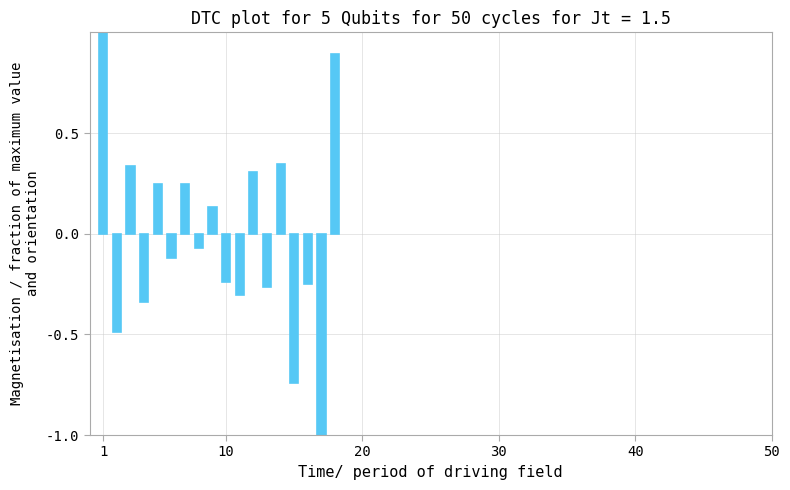

What is the maximum value shown in the chart?

1.0